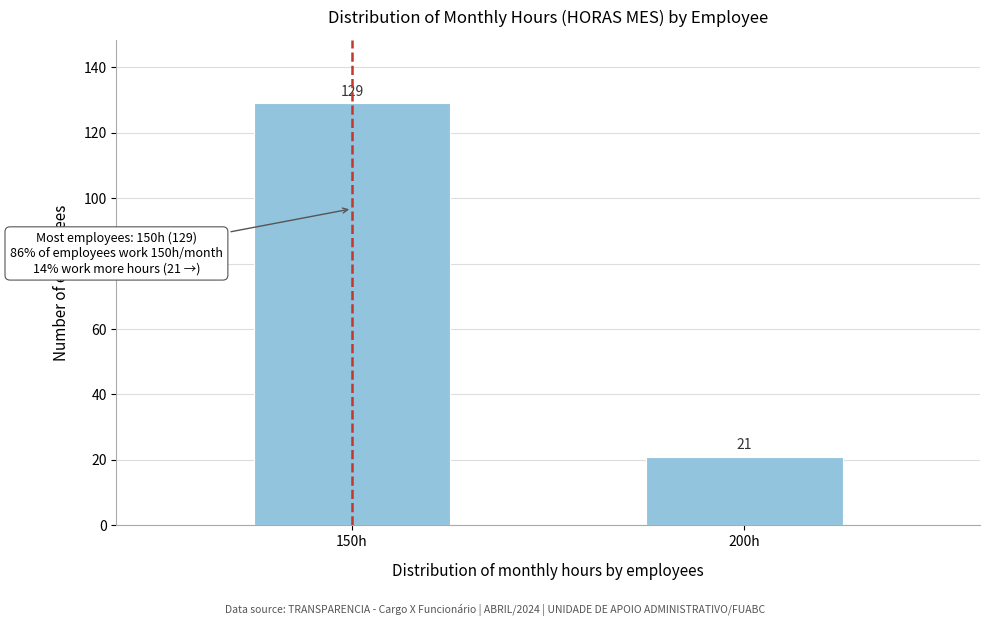

Reading left to right, list all the values displayed in this chart.

150h=129	200h=21